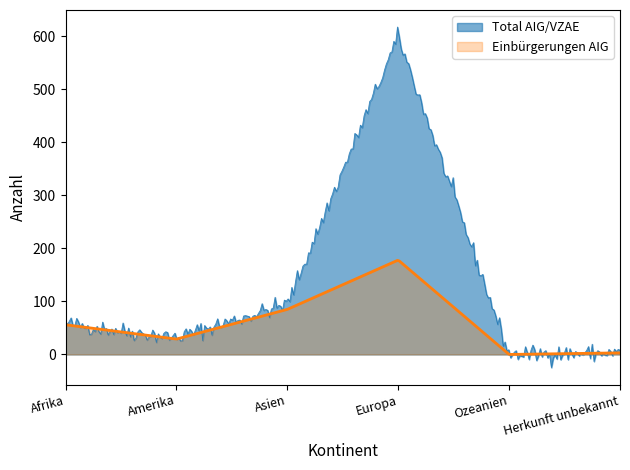

What is the average value of the Einbürgerungen AIG series?

64.2